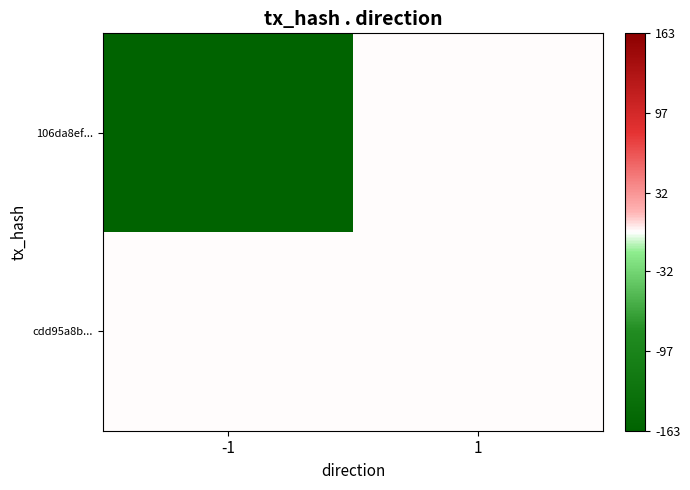

Which series changed the most between -1 and 1?

106da8ef...